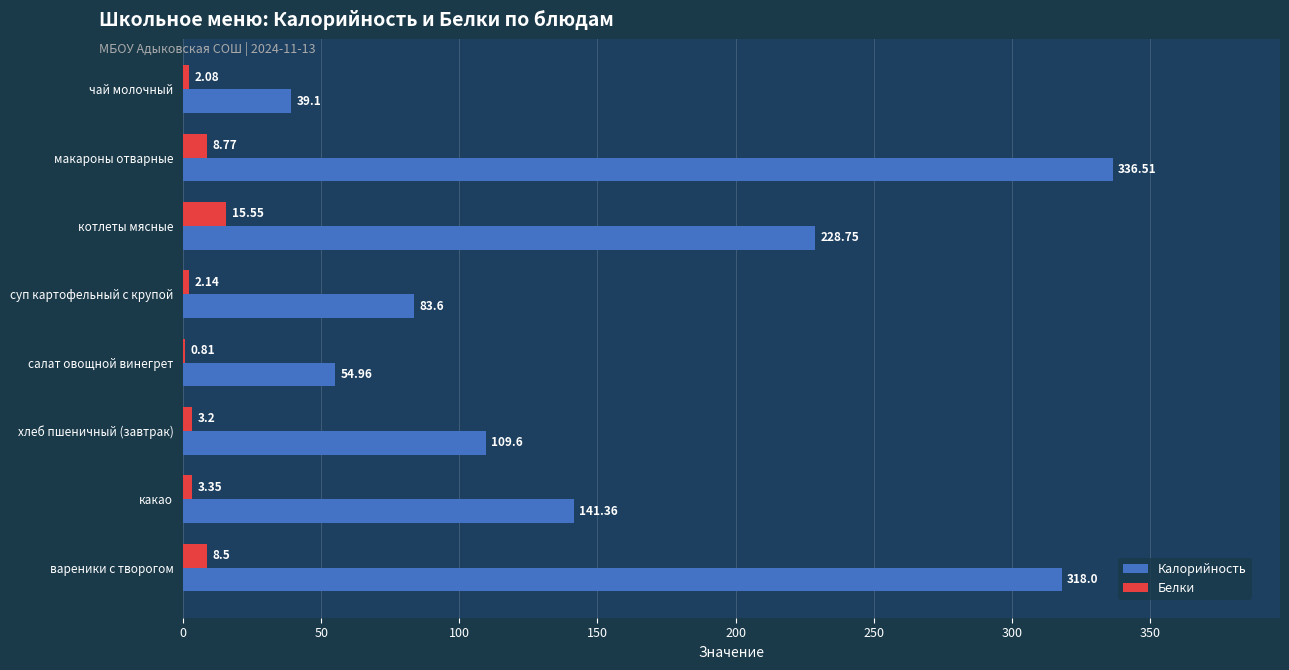

Is the value of Белки at котлеты мясные greater than the value of Калорийность at макароны отварные?

No